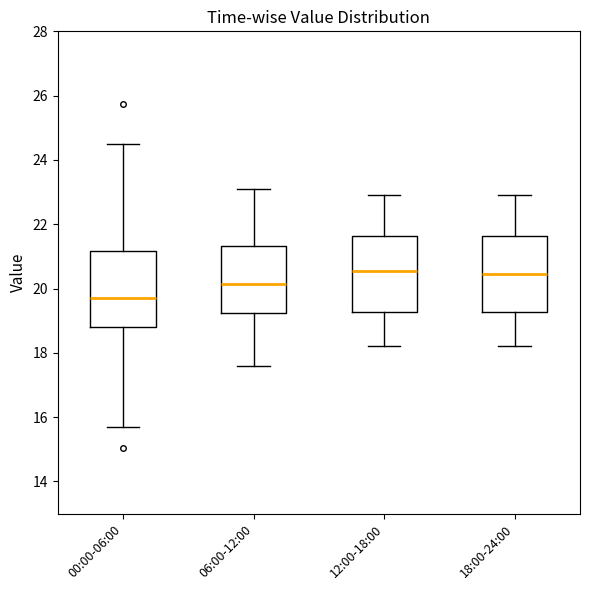

Where does the upper whisker of the box for 12:00-18:00 end on the y-axis? The values are not printed on the chart, so give them approximately, as read against the axis.

23.0